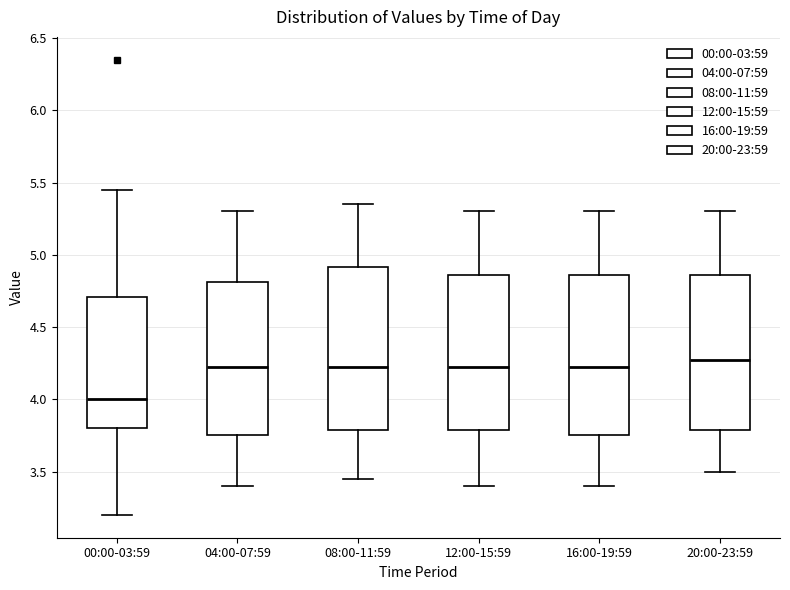

Where is the lower edge of the box for 20:00-23:59 on the y-axis? The values are not printed on the chart, so give them approximately, as read against the axis.

3.80